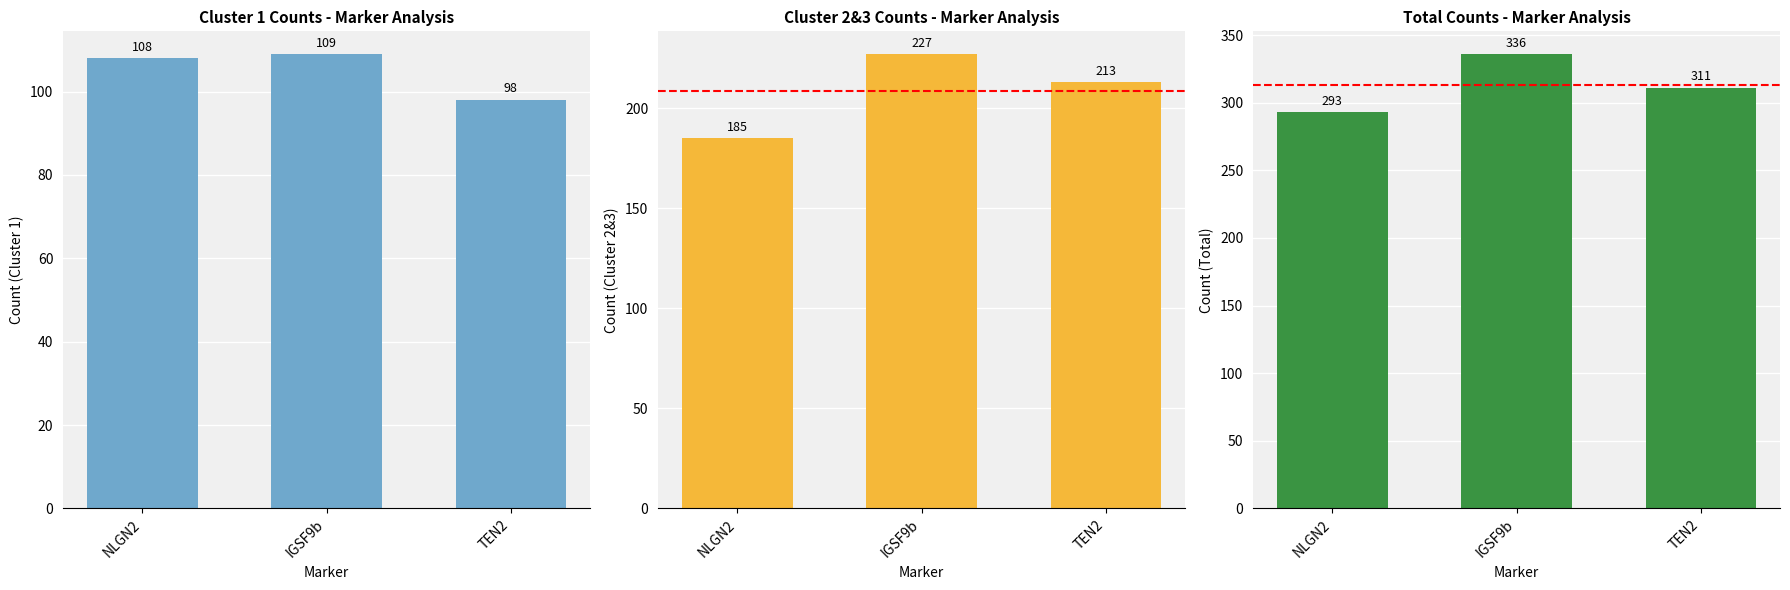

Reading left to right, list all the values displayed in this chart.

cluster 1: NLGN2=108	IGSF9b=109	TEN2=98
cluster 2&3: NLGN2=185	IGSF9b=227	TEN2=213
total: NLGN2=293	IGSF9b=336	TEN2=311